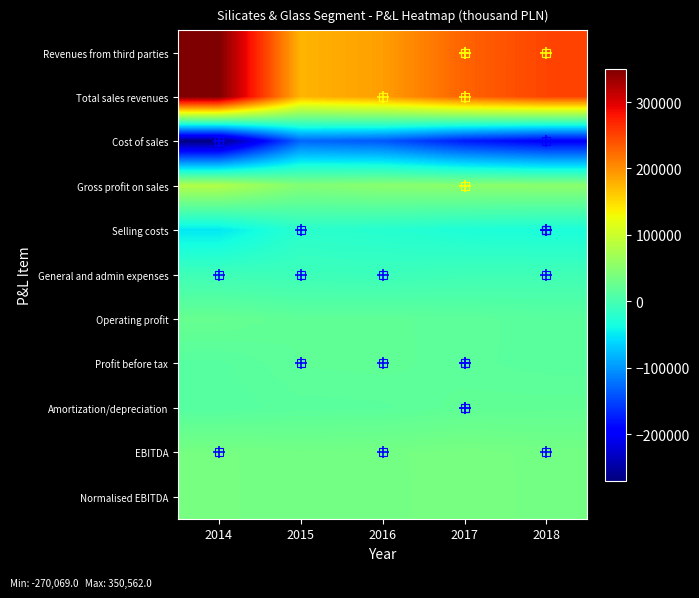

What is the spread (max minus min) of values at 2014?

620631